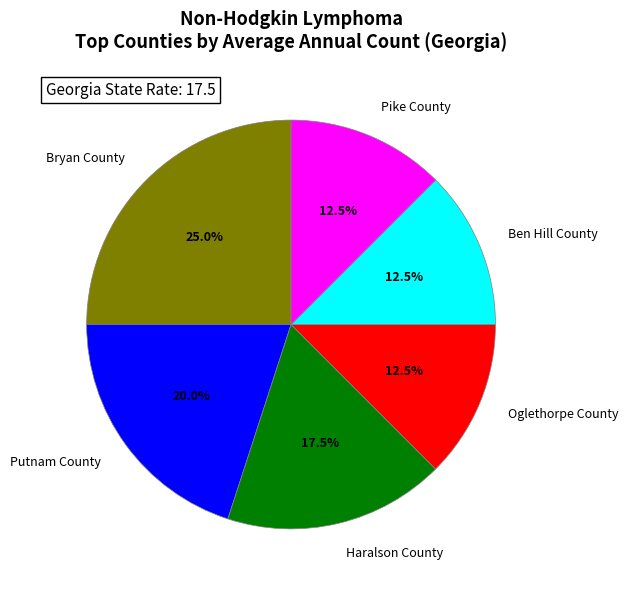

Is there any slice that represents more than half of the pie?

No